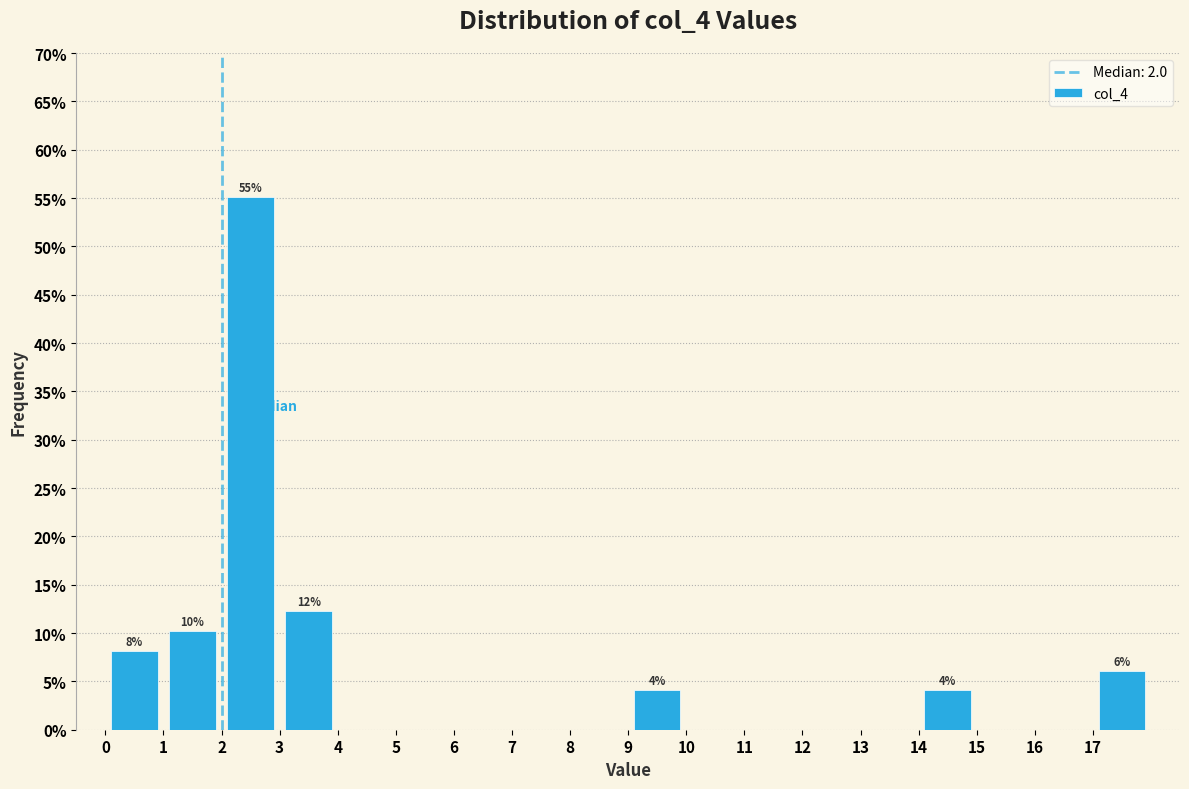

Which range on the x-axis has the tallest bar?

2 to 3